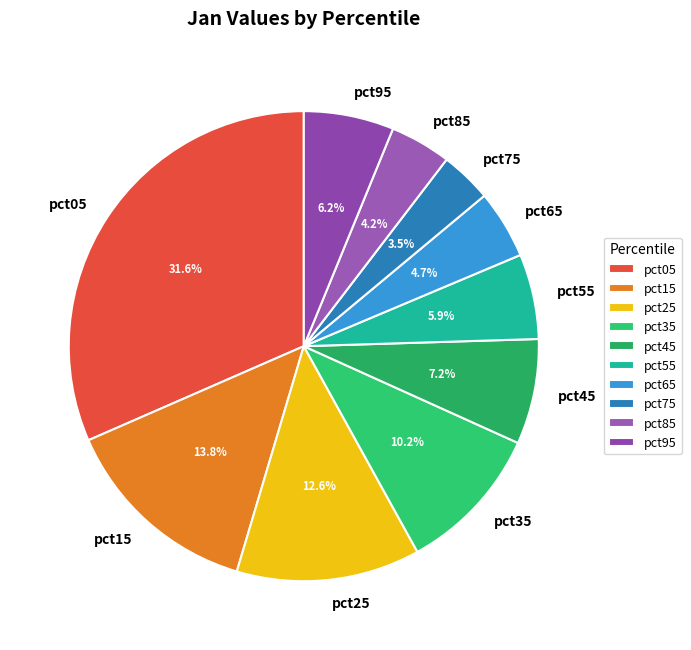

What portion of the pie excludes pct65?

95.3%